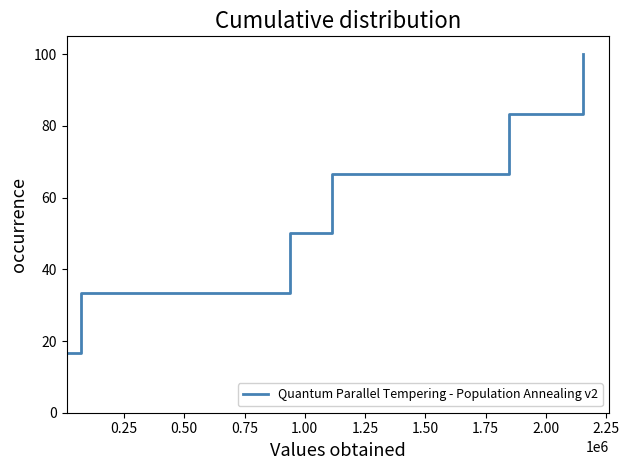

True or false: there are more than 0 points higher than both neighbors.

False